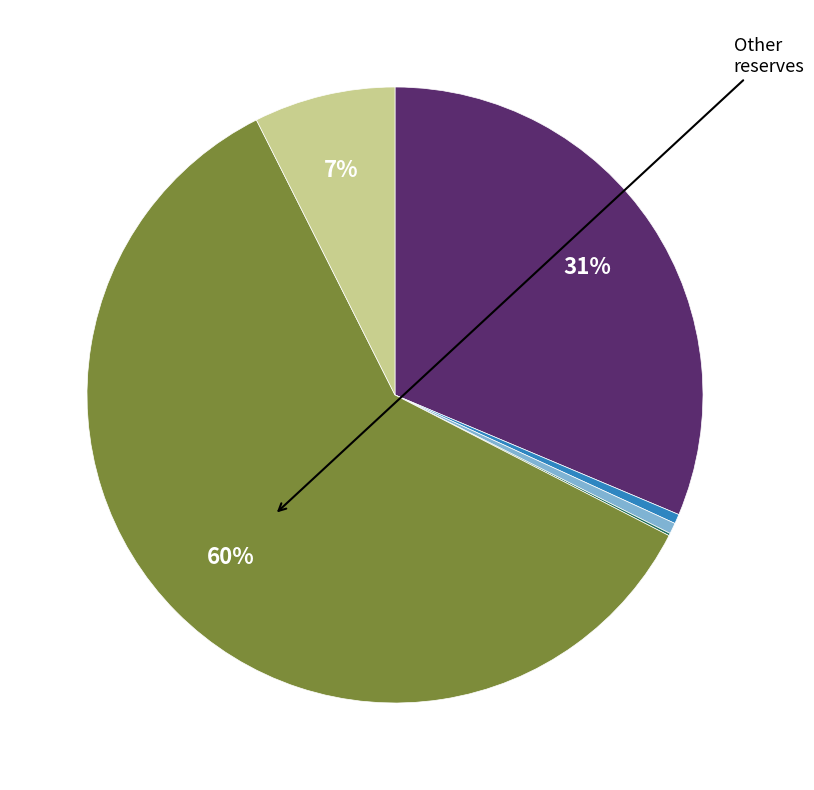

To the nearest percent, what is the difference between the largest and smallest slice percentages?

60%